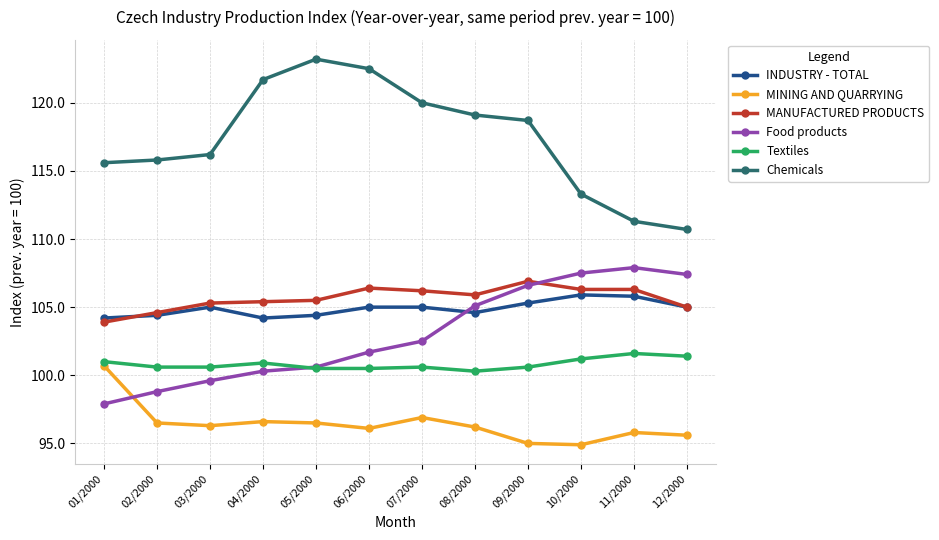

How many lines are shown in the chart?

6